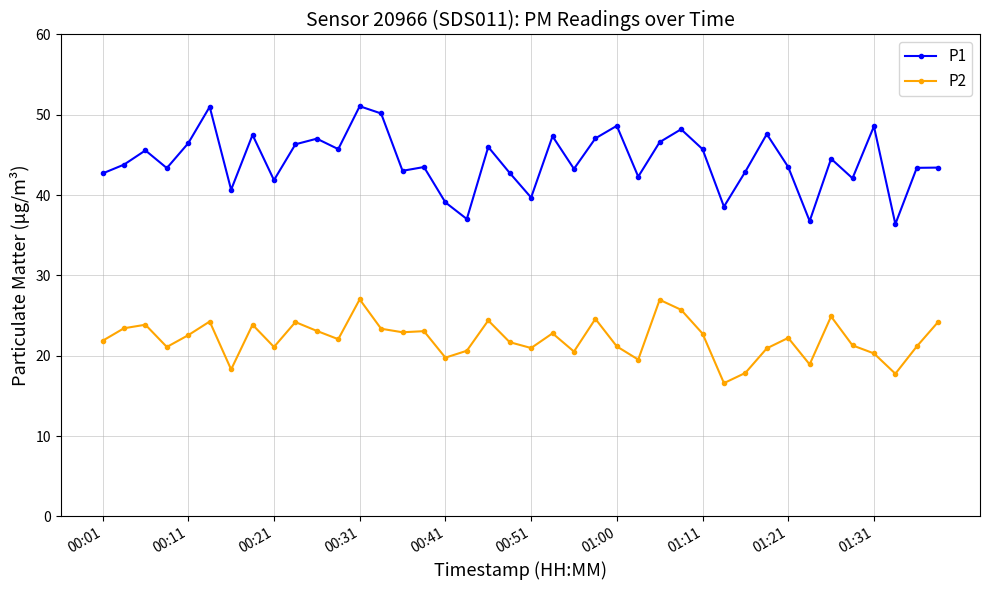

True or false: P2 has more than 1 interior local peaks.

True